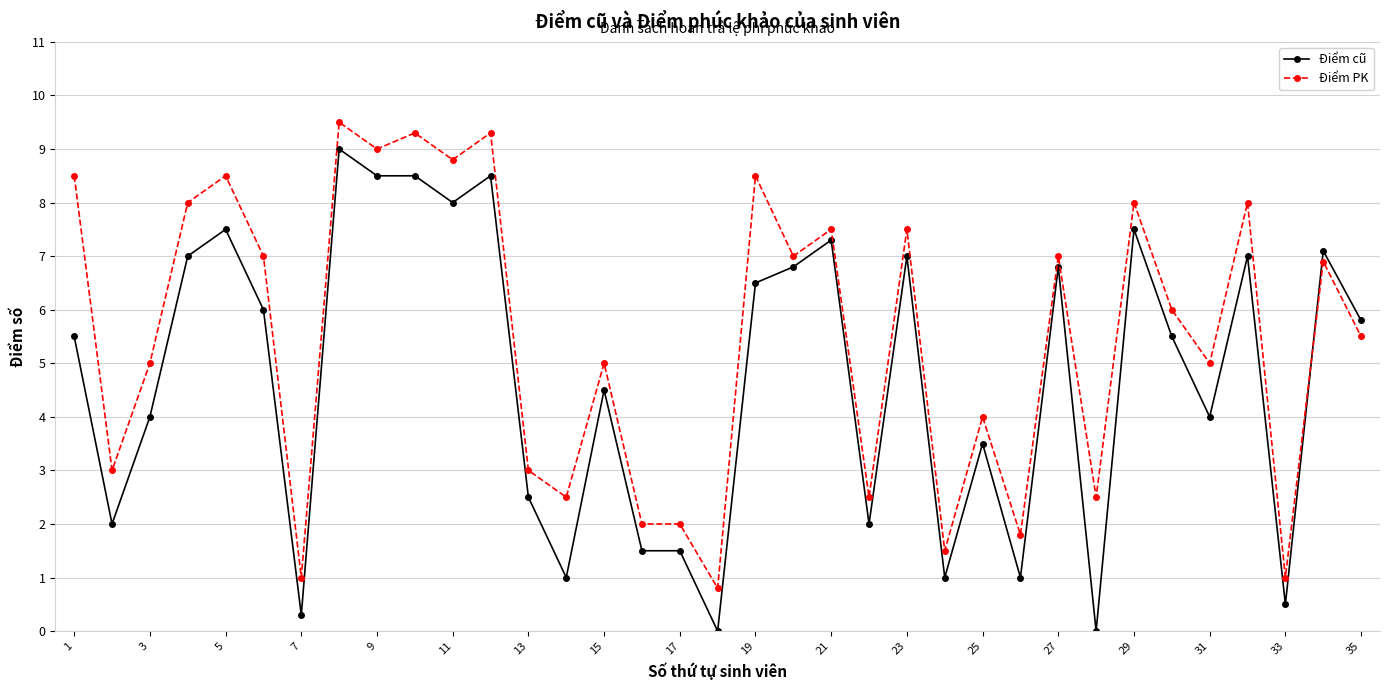

What is the maximum value shown in the chart?

9.5